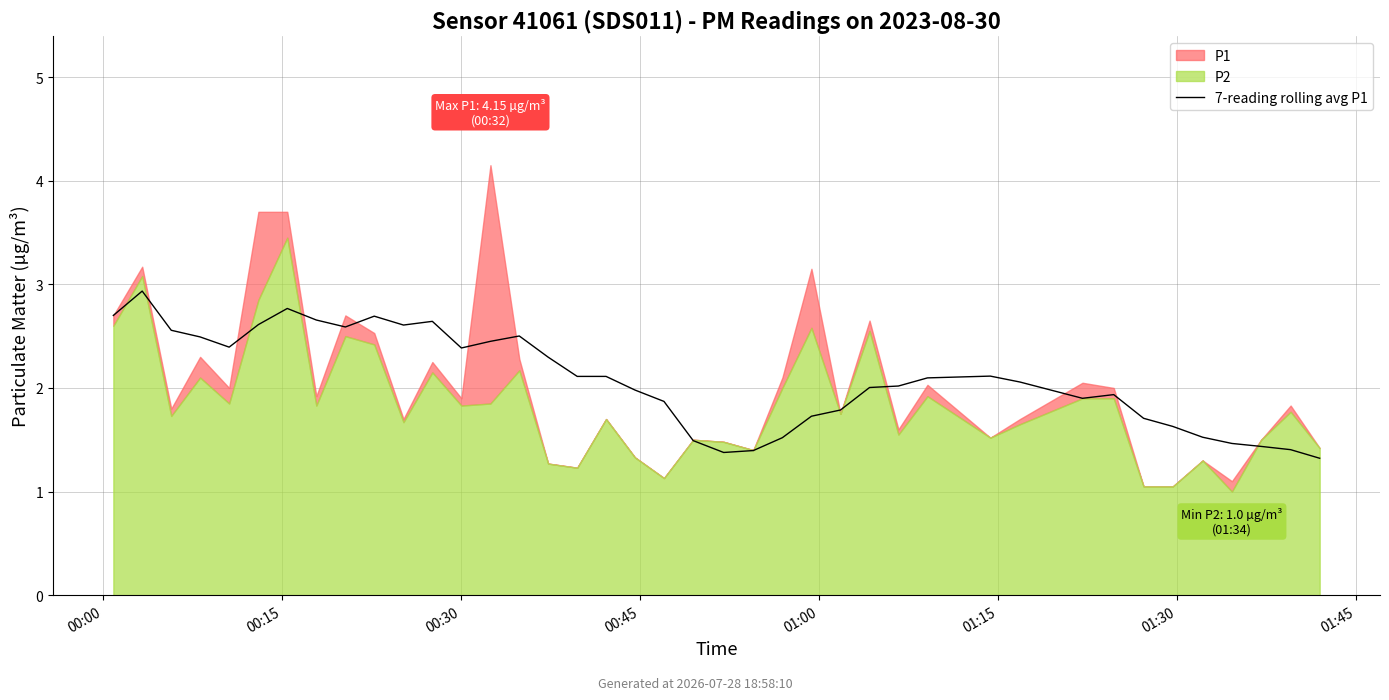

What position from the left is 01:30?

7